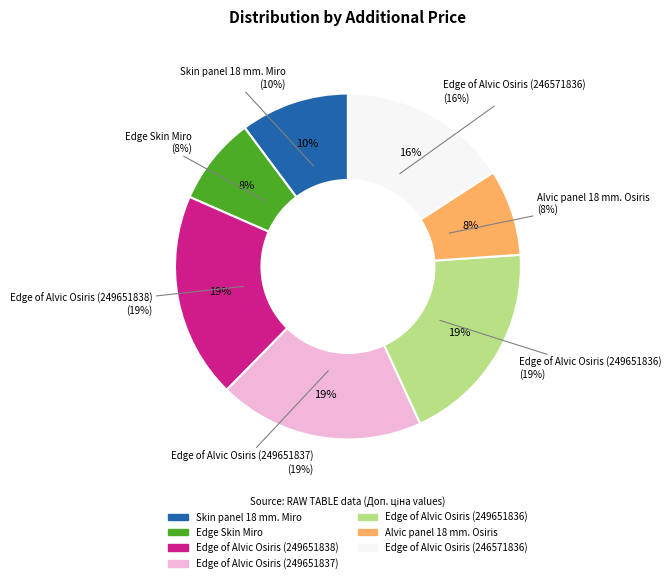

To the nearest percent, what is the difference between the Edge of Alvic Osiris (249651838) and Edge Skin Miro slice percentages?

11%